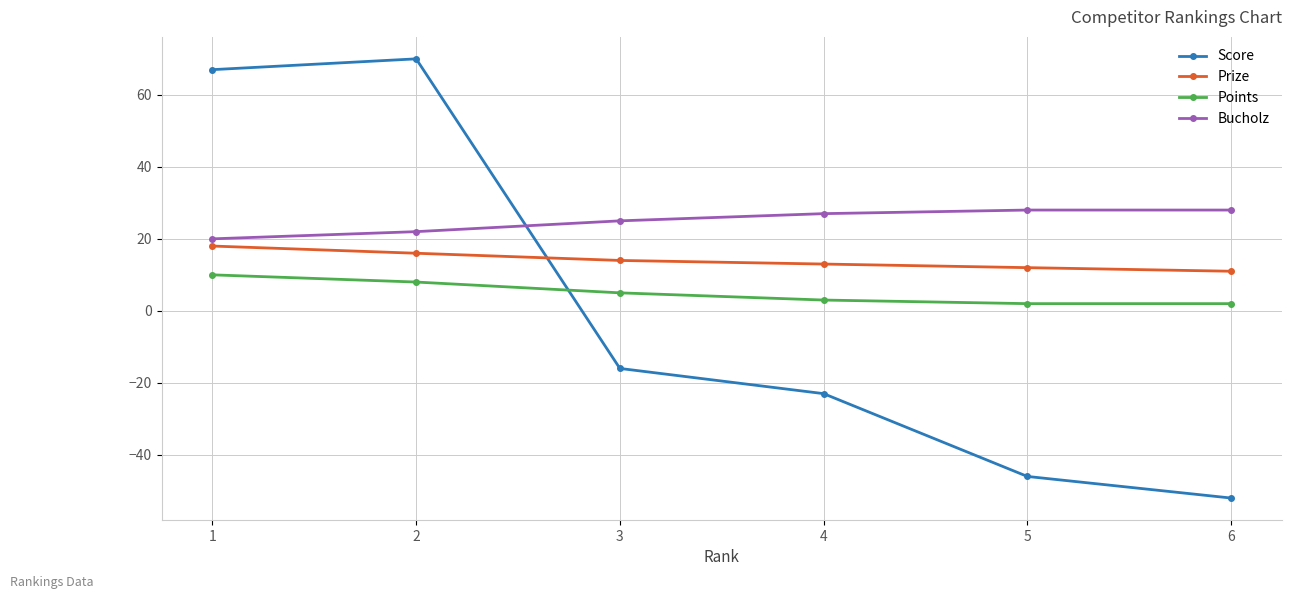

What is the total value across all series at 3?

28